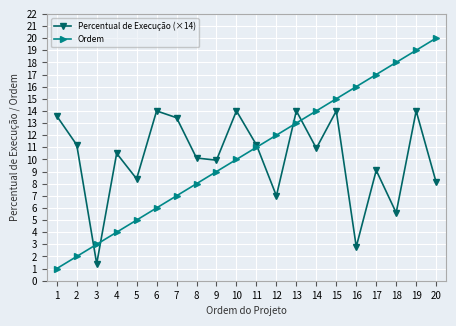

True or false: Percentual de Execução (×14) has a value of 1.4 at 3.

True